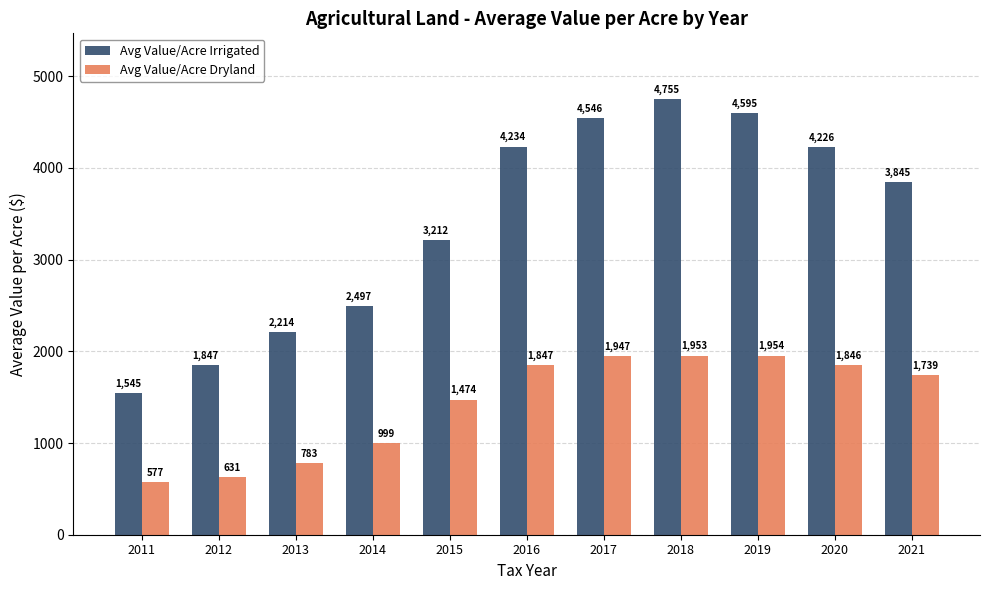

Which series has the widest spread of values?

Avg Value/Acre Irrigated